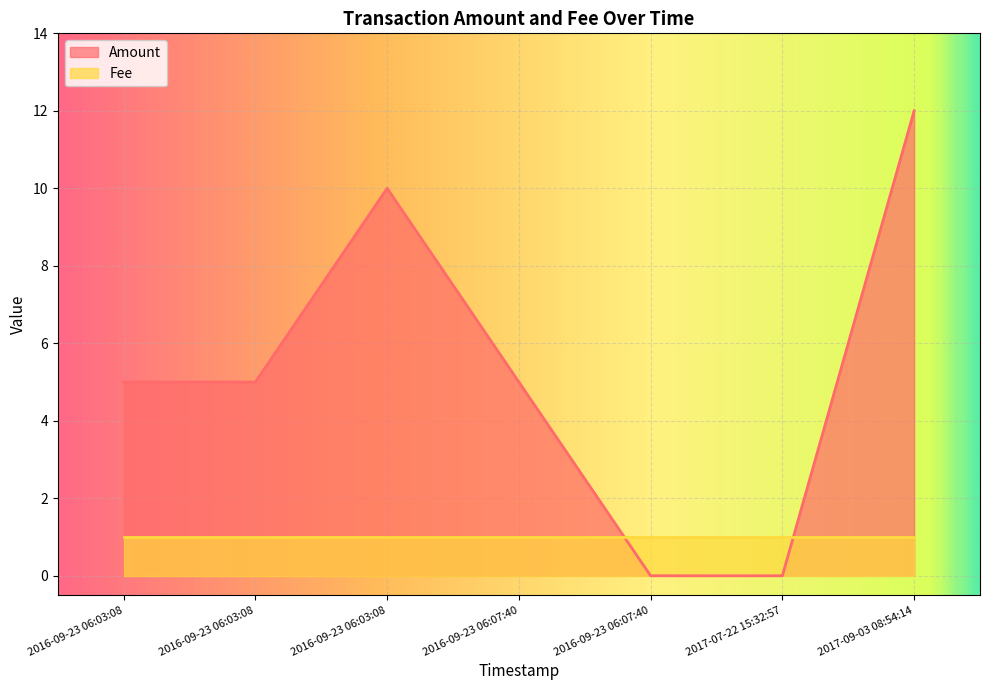

The Fee series shows 1 at 2016-09-23 06:07:40. True or false?

True